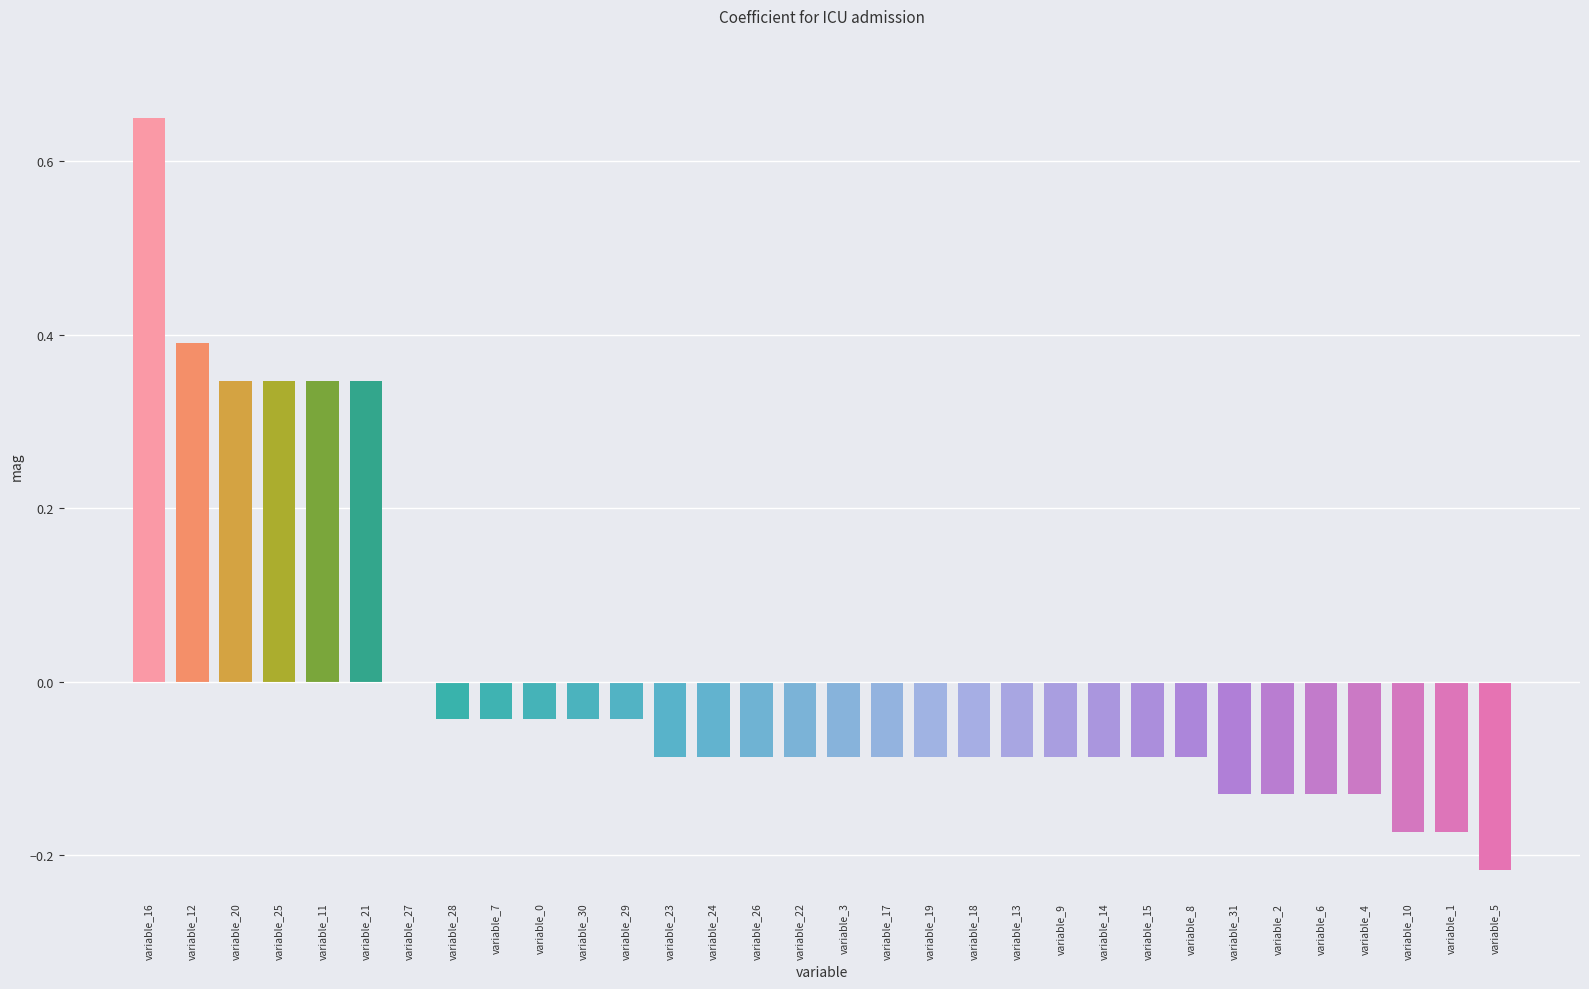

True or false: the data shows -0.1 at variable_5.

False